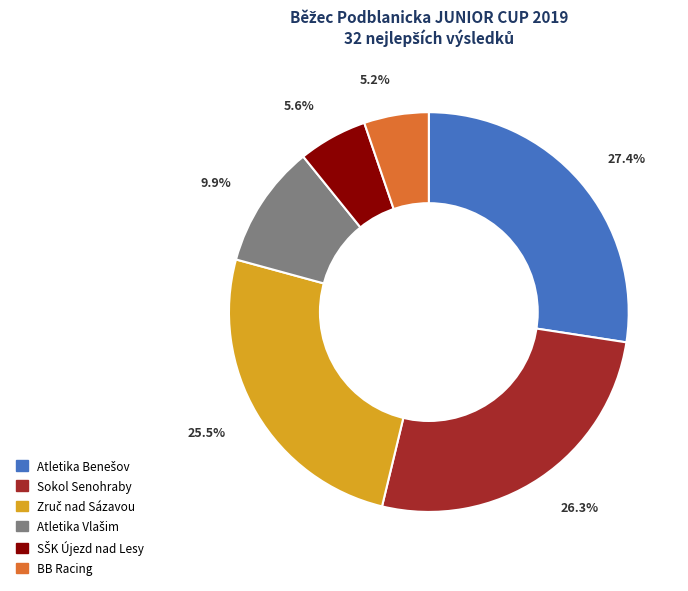

Does any single category account for the majority?

No